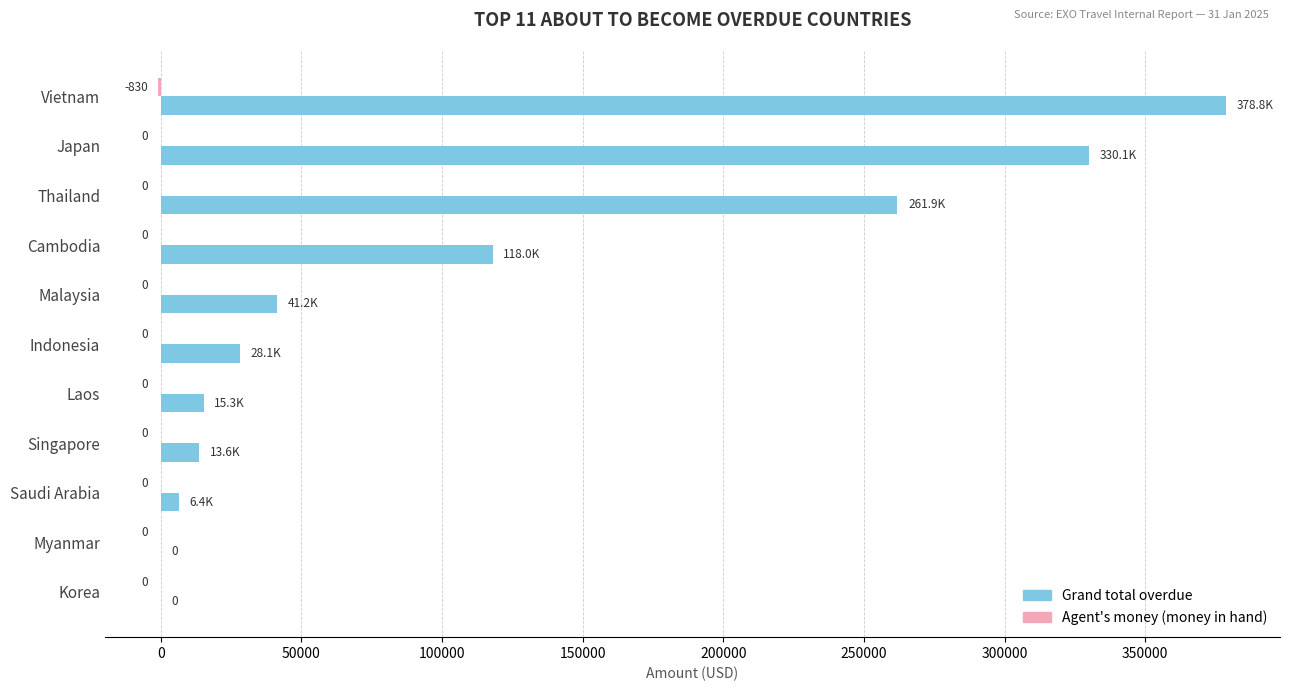

Which label corresponds to the largest value in the chart?

Vietnam